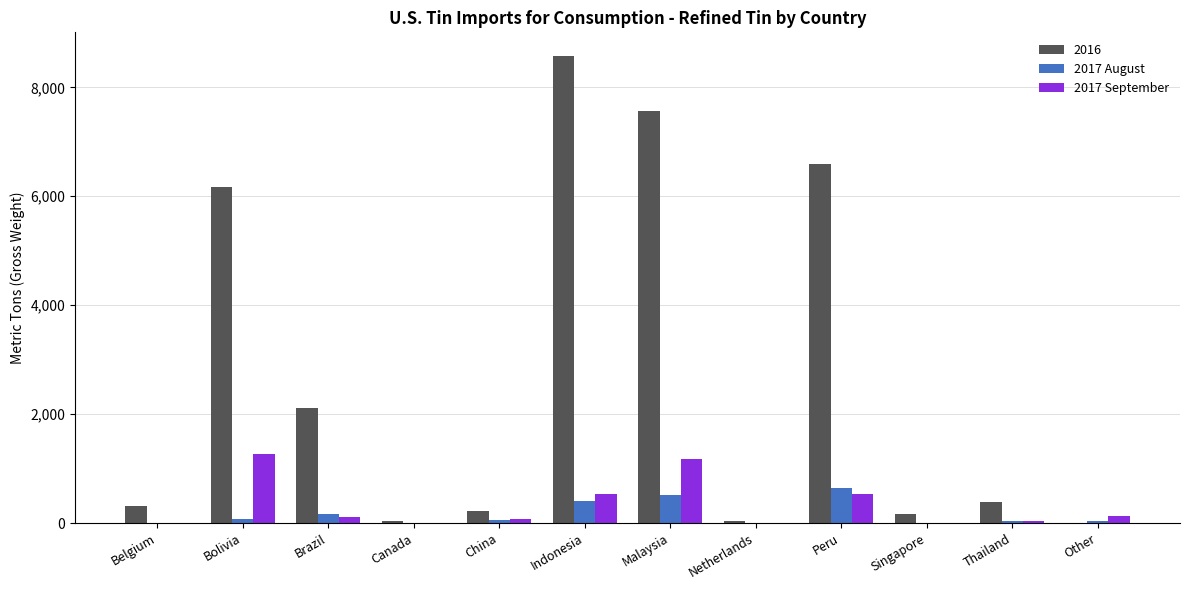

What is the maximum value for 2016?

8580